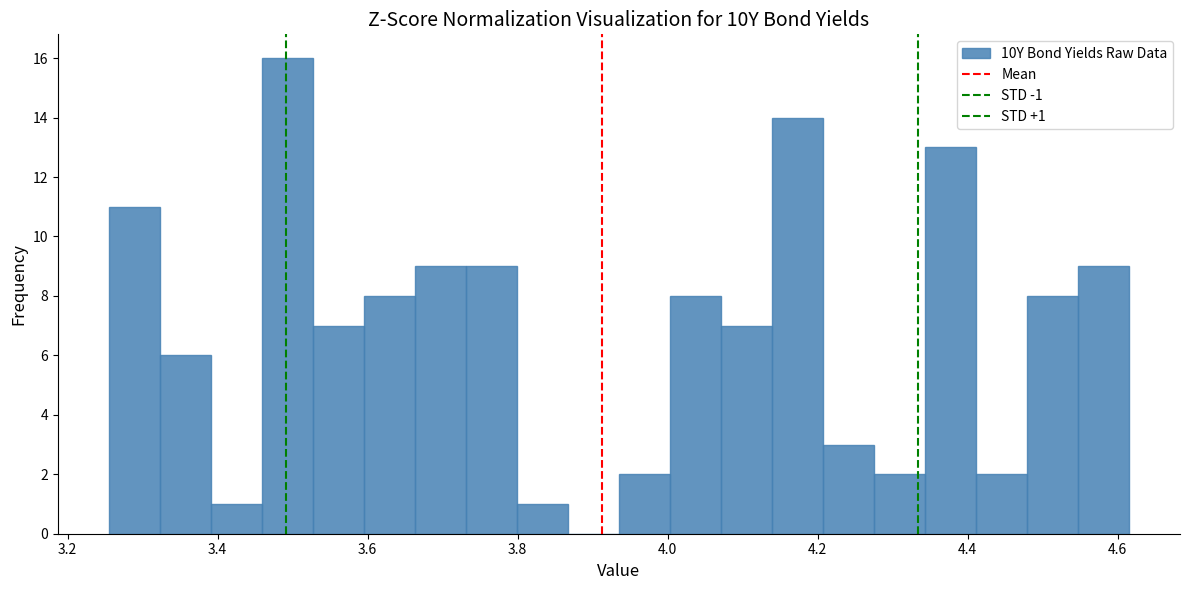

Read against the x-axis, roughly where is the centre of the tallest bar?

3.50